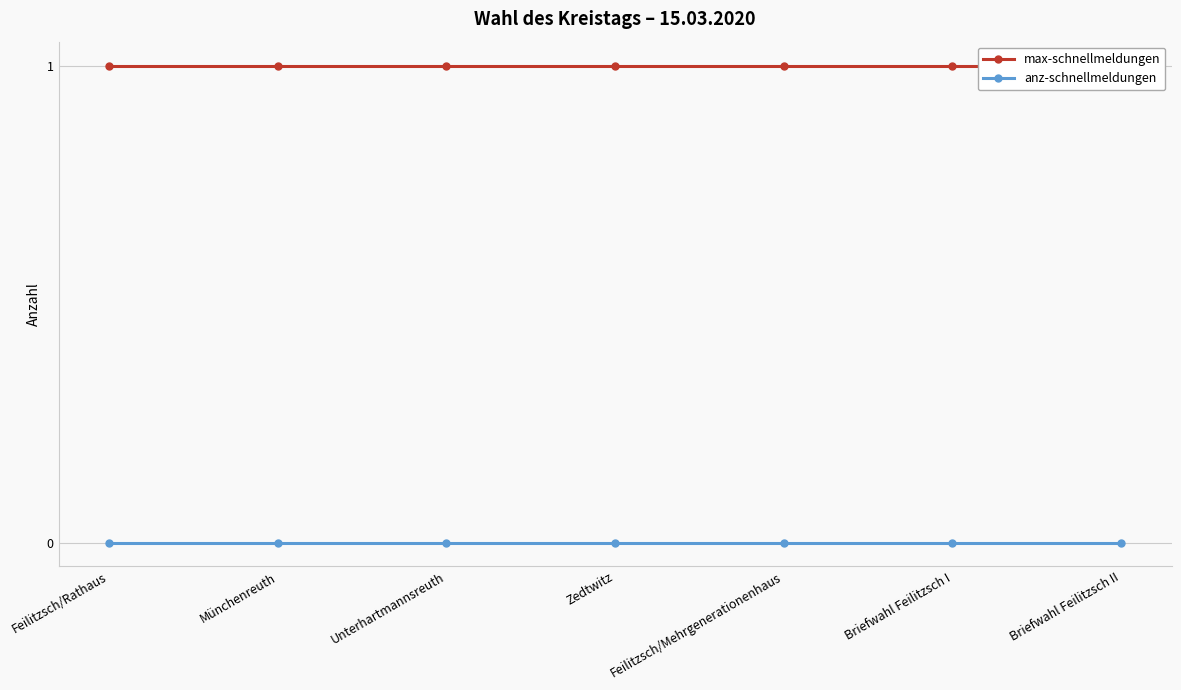

Does the chart display data point markers on the line(s)?

Yes